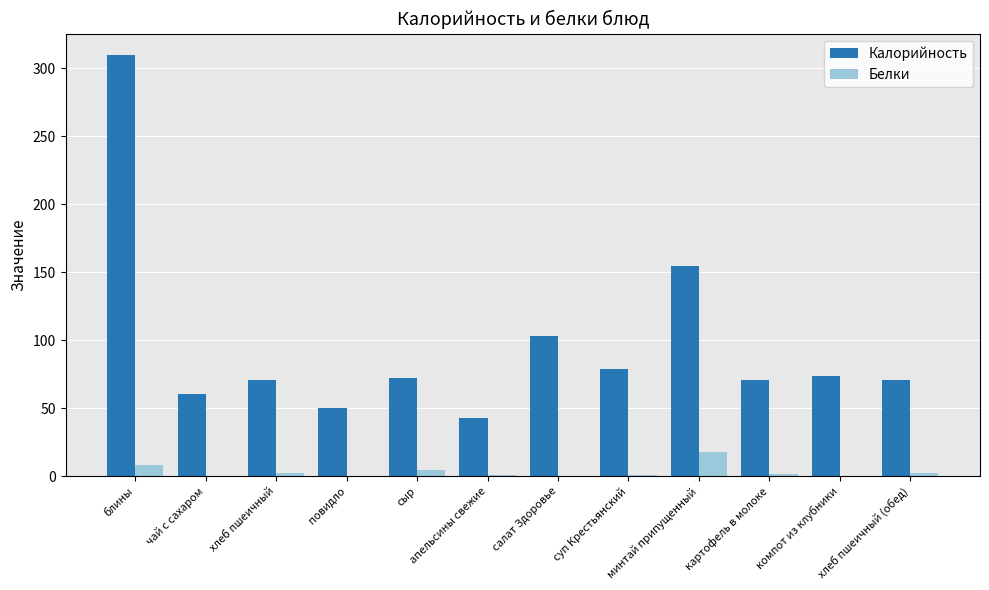

What is the difference between the Калорийность values at чай с сахаром and сыр?

12.0